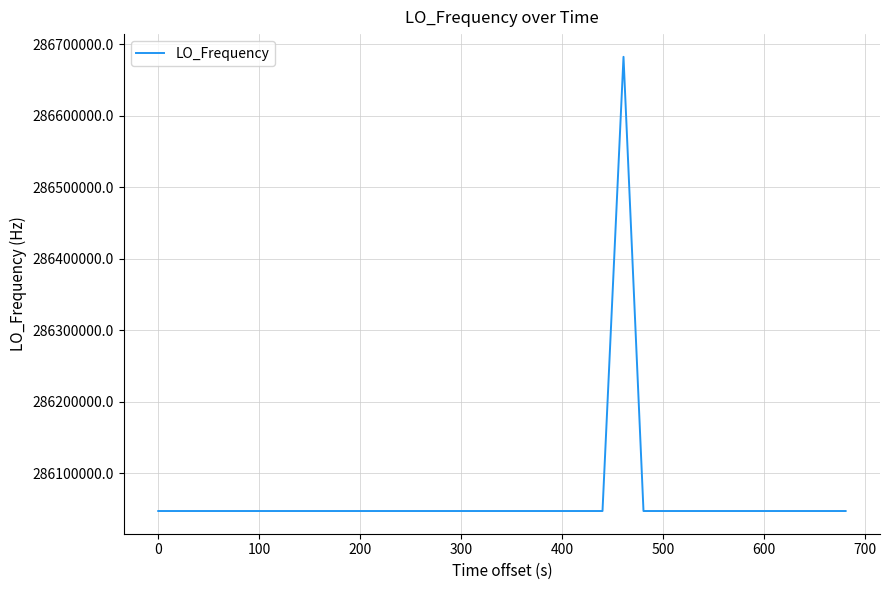

What is the difference between the maximum and minimum values?

635708.4